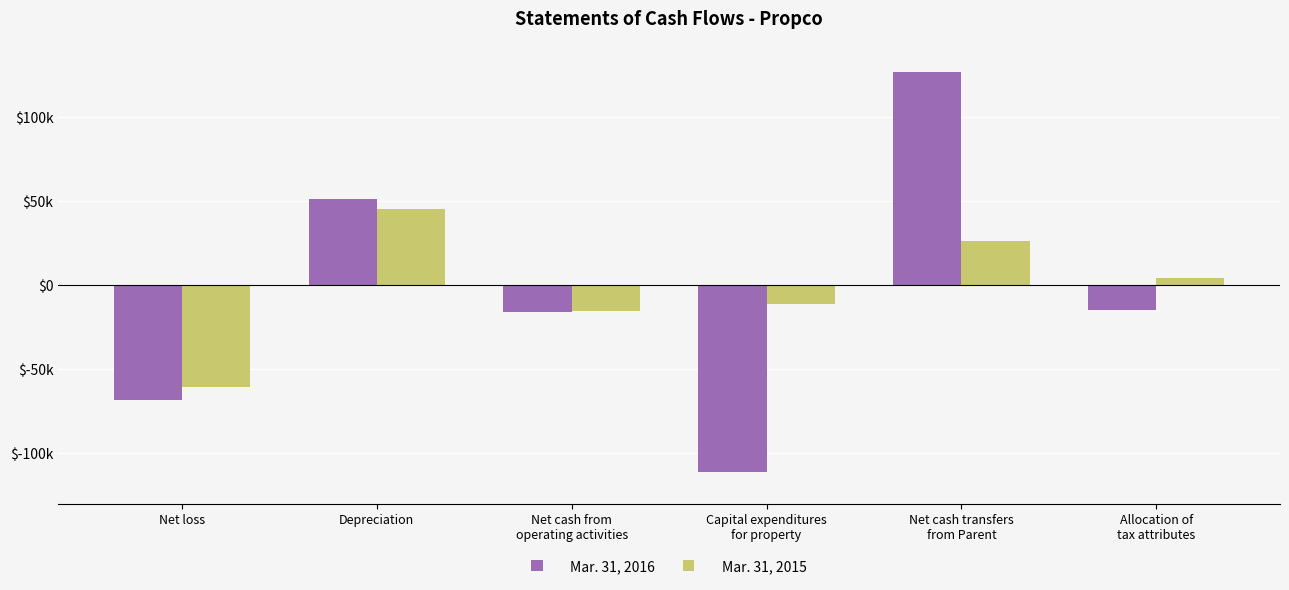

What is the average value of the Mar. 31, 2016 series?

-5198